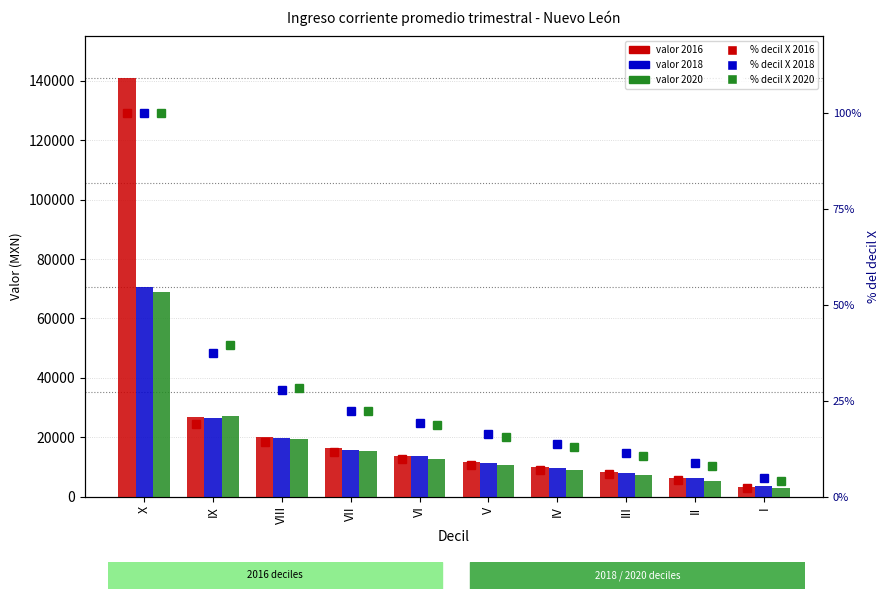

How many categories are shown in the chart?

10